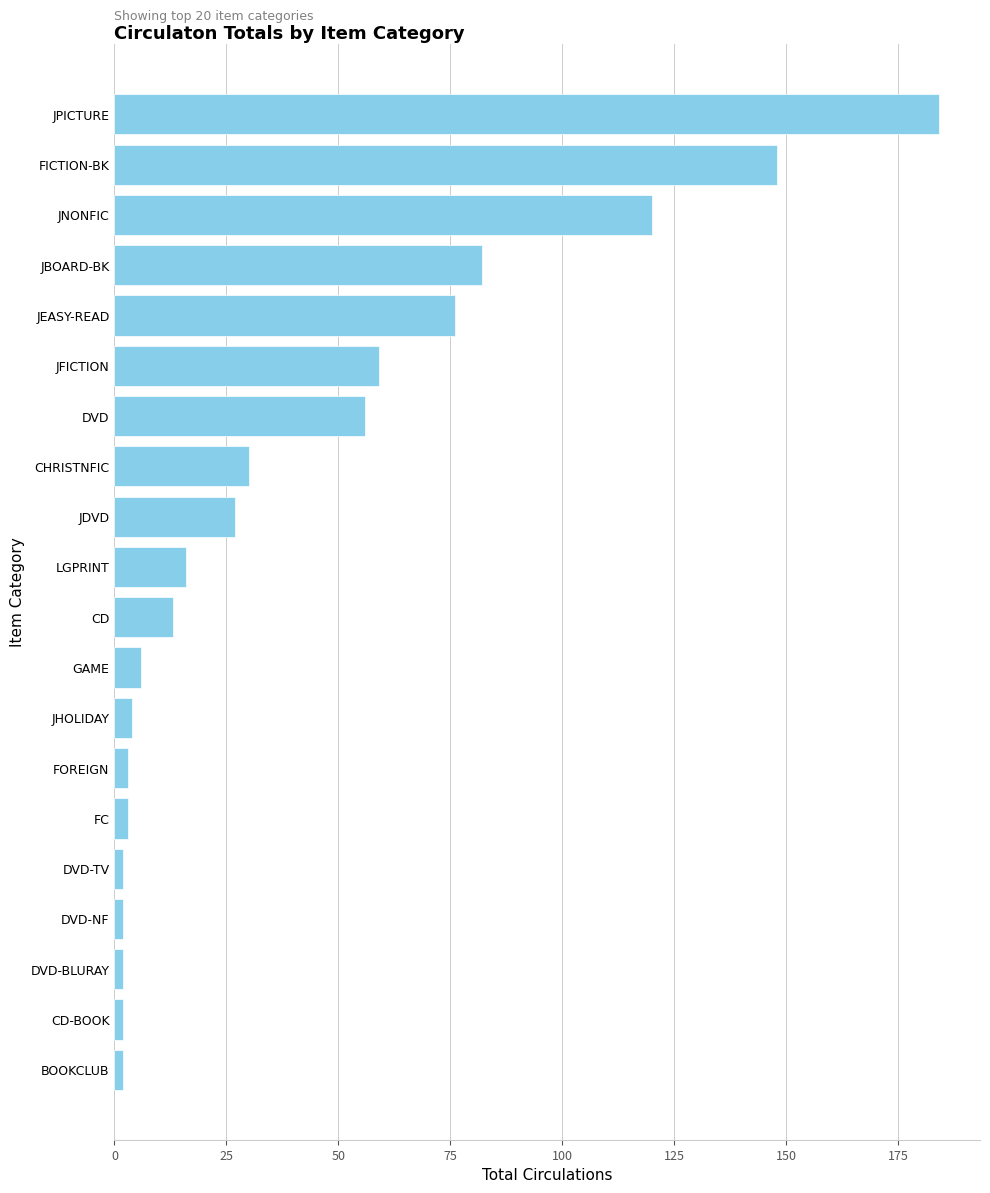

Which has a higher value, LGPRINT or DVD-BLURAY?

LGPRINT